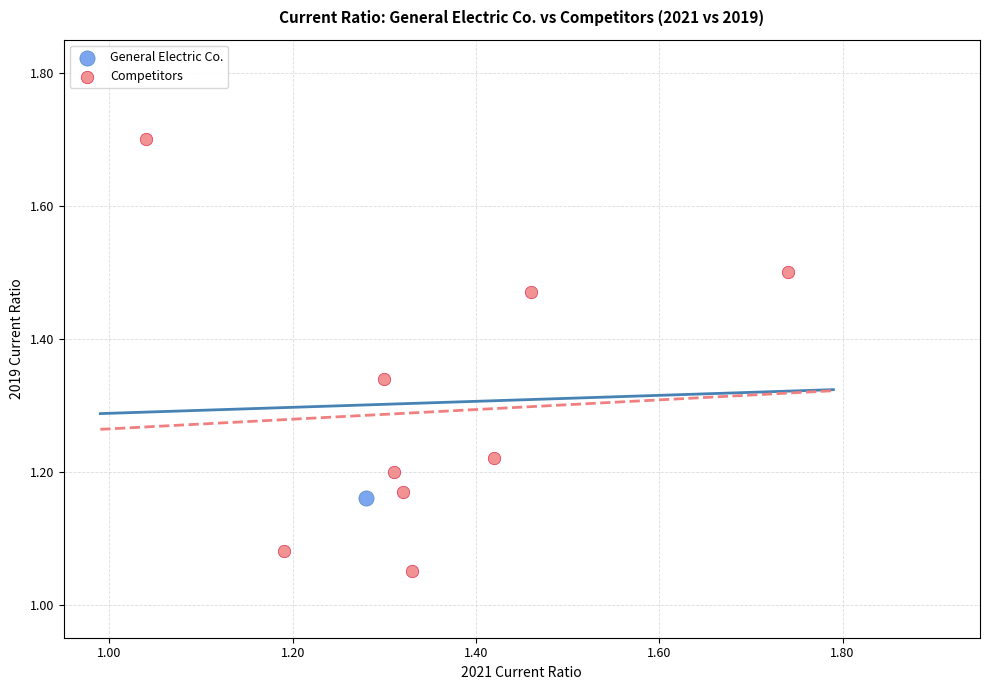

What are all the series names shown in the legend?

General Electric Co., Competitors